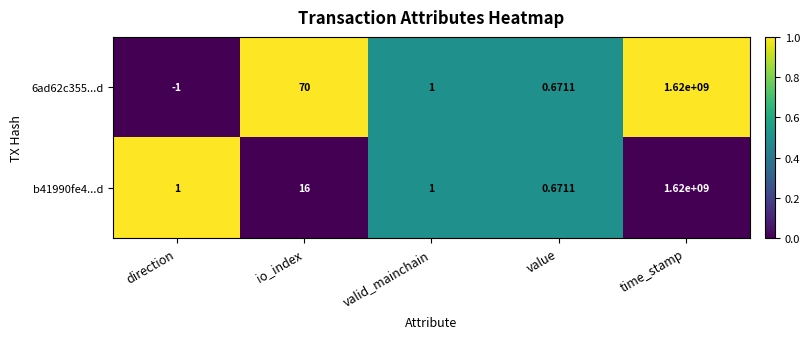

How many values in the 6ad62c355...d series are below 1?

2